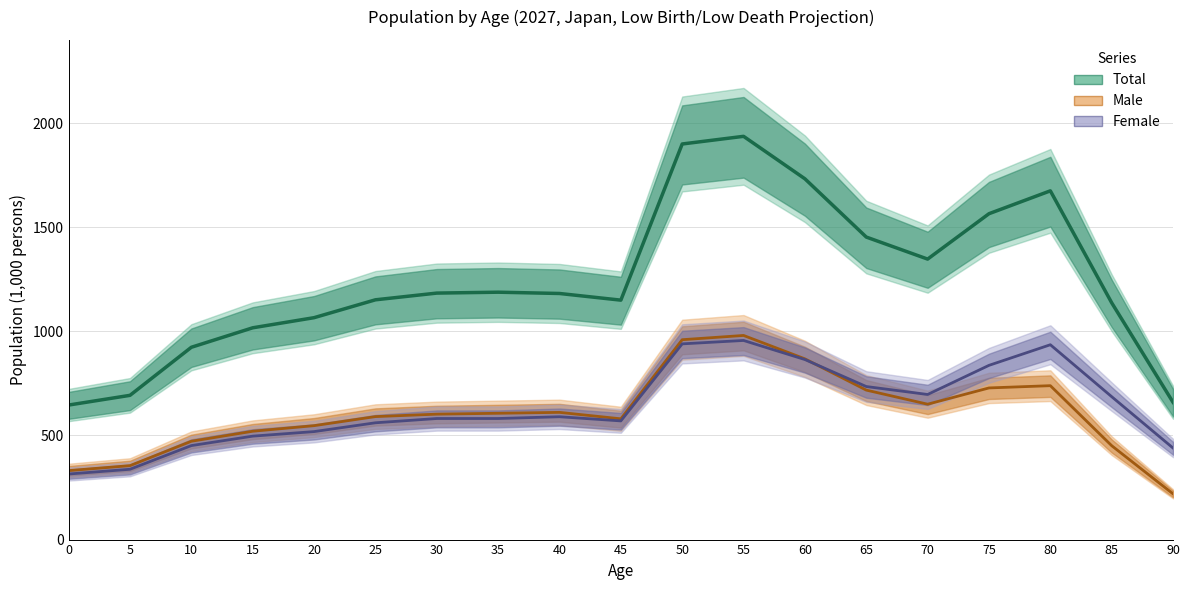

Does the chart display data point markers on the line(s)?

No